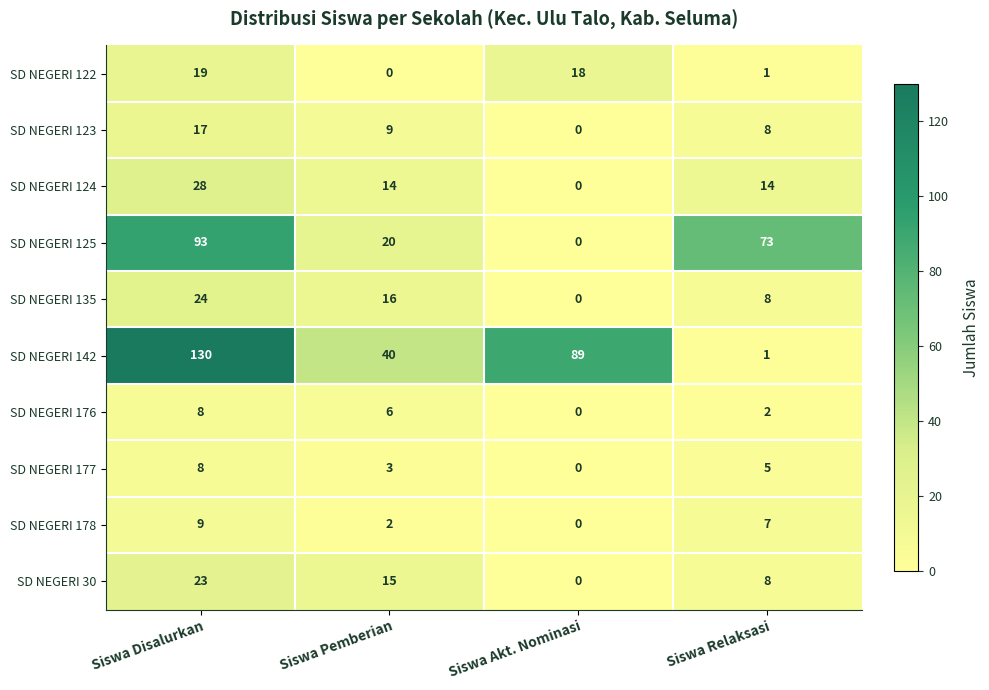

Where is SD NEGERI 122 nearest to the value 9?

Siswa Relaksasi